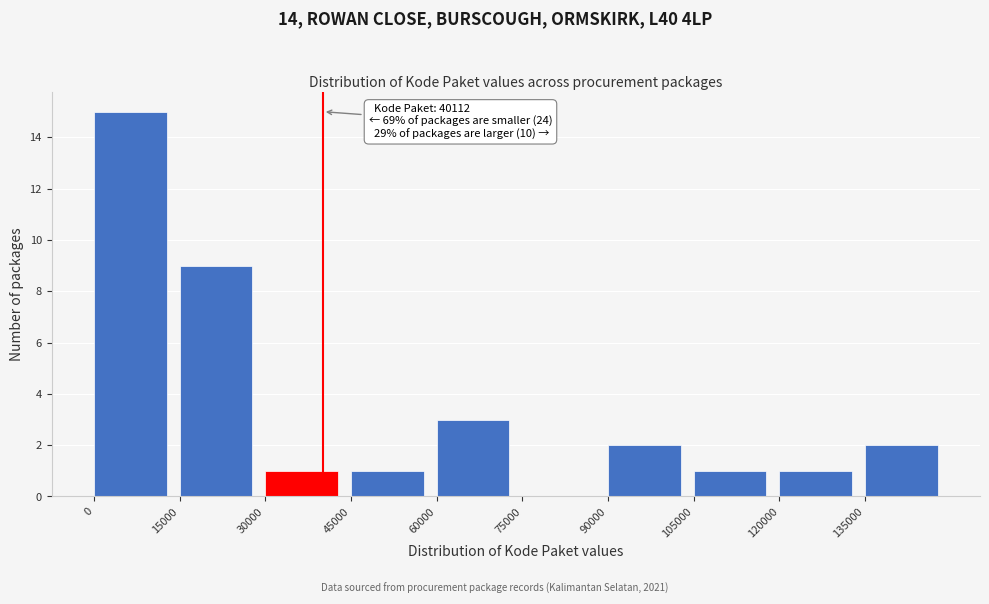

Which range on the x-axis has the tallest bar?

0 to 15000